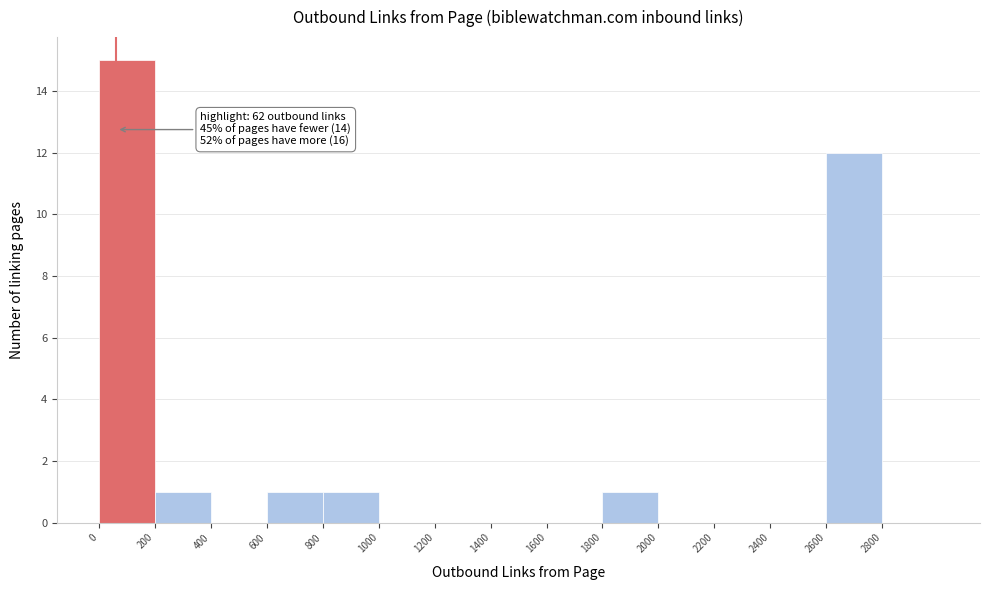

Which range on the x-axis has the tallest bar?

0 to 200